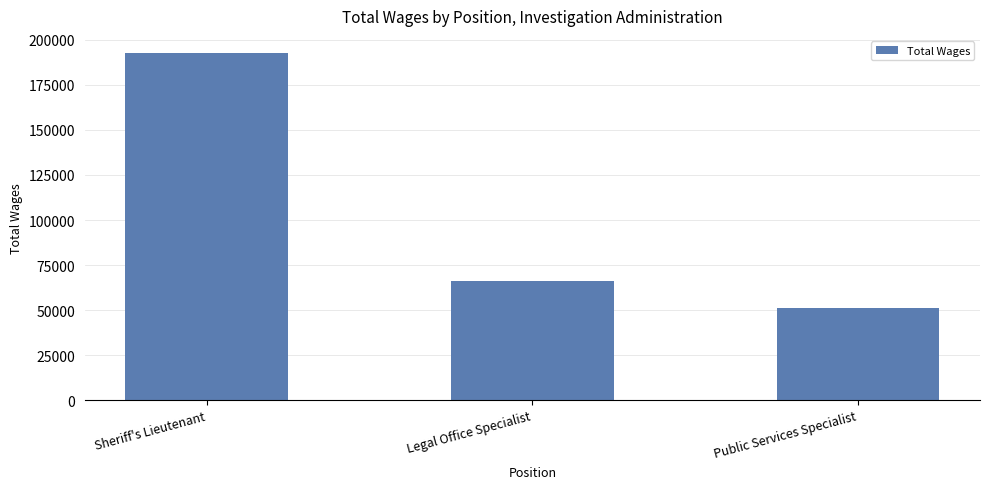

Where is the data nearest to the value 121837?

Legal Office Specialist